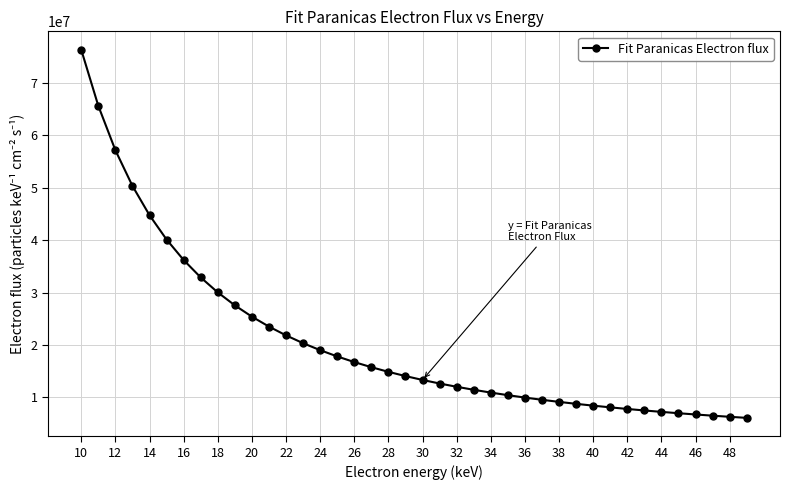

What is the average value?

20741624.9